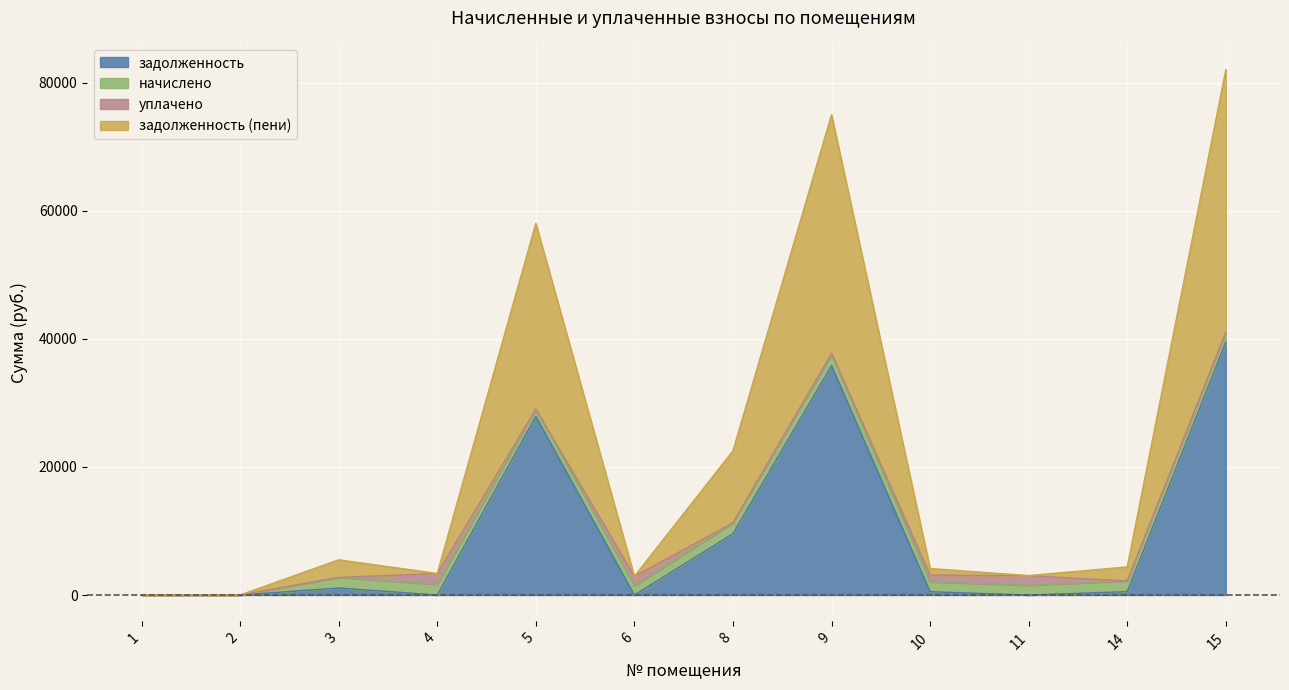

Which has a higher value, 10 or 4?

10